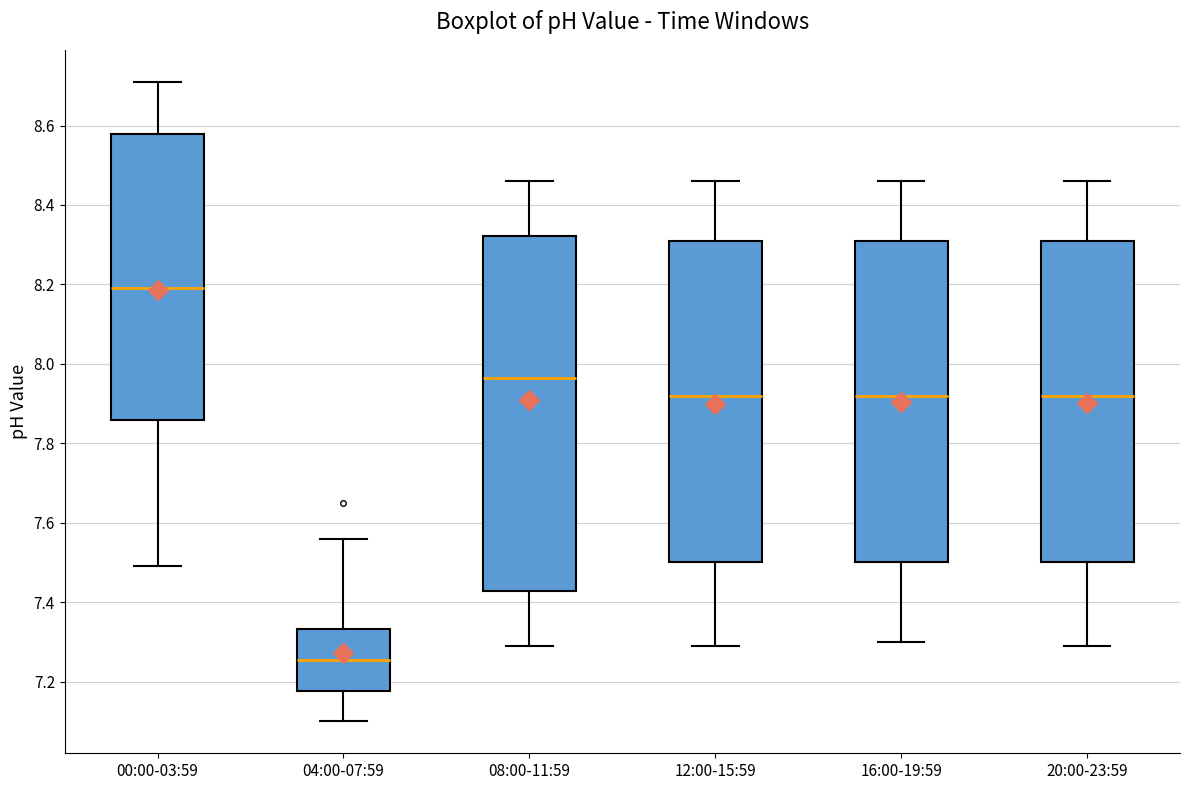

Which box is the tallest, from its lower edge to its upper edge?

08:00-11:59